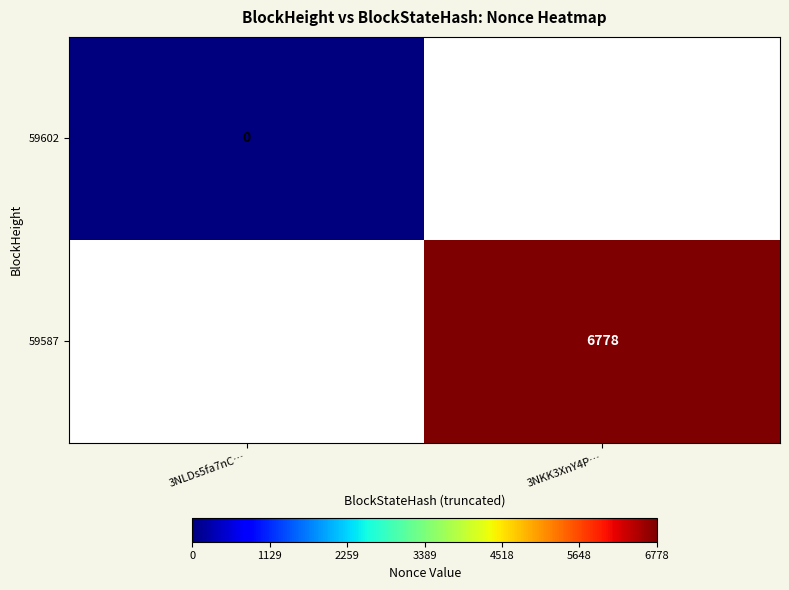

Count the number of data series in this chart.

2